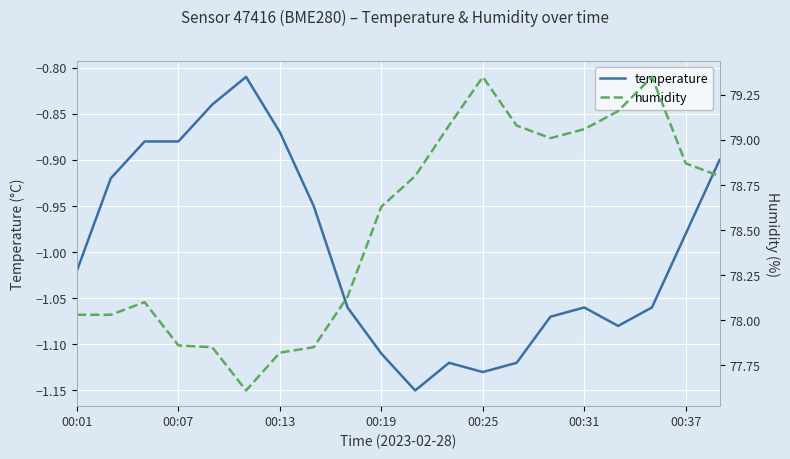

What is the label of the 1st point from the left?

00:01